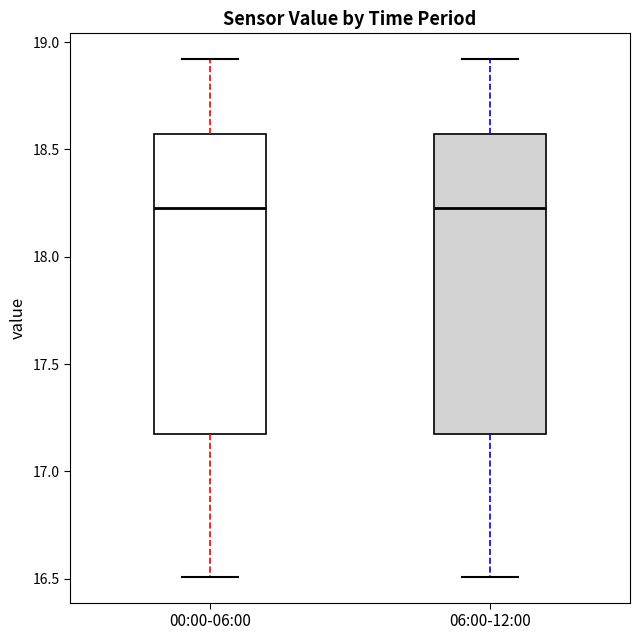

Reading left to right, transcribe this box plot: for each box, give where its median line is, the range the box spans, and where its two whiskers end, as read against the y-axis. The values are not printed on the chart, so give them approximately, as read against the axis.

00:00-06:00: median 18.25, box 17.15 to 18.55, whiskers 16.50 to 18.90
06:00-12:00: median 18.25, box 17.15 to 18.55, whiskers 16.50 to 18.90